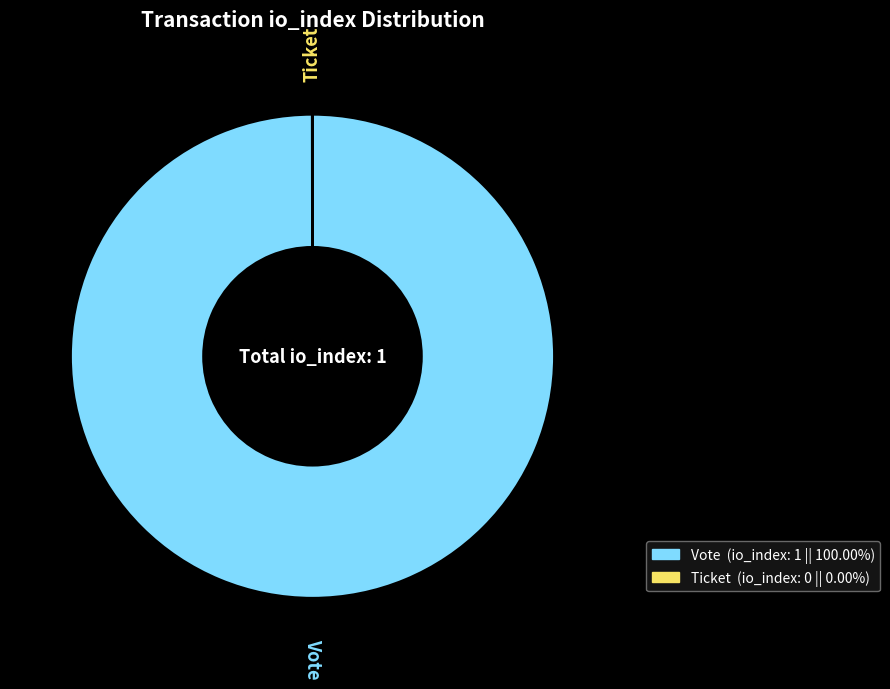

What is the largest slice in the pie chart?

Vote